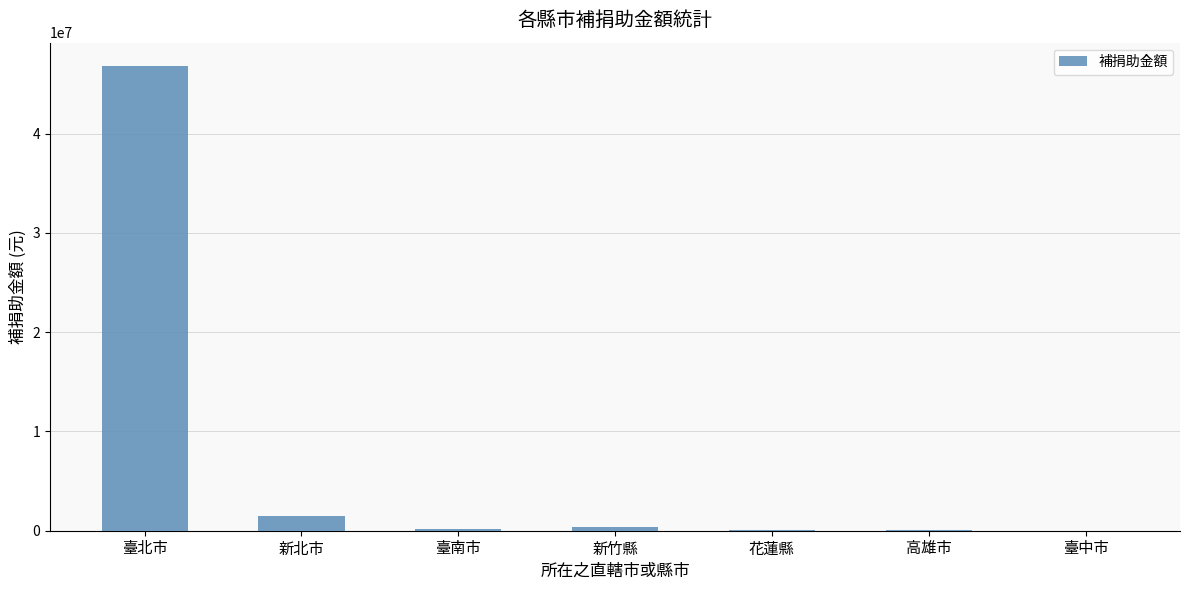

How many series are shown in this chart?

1